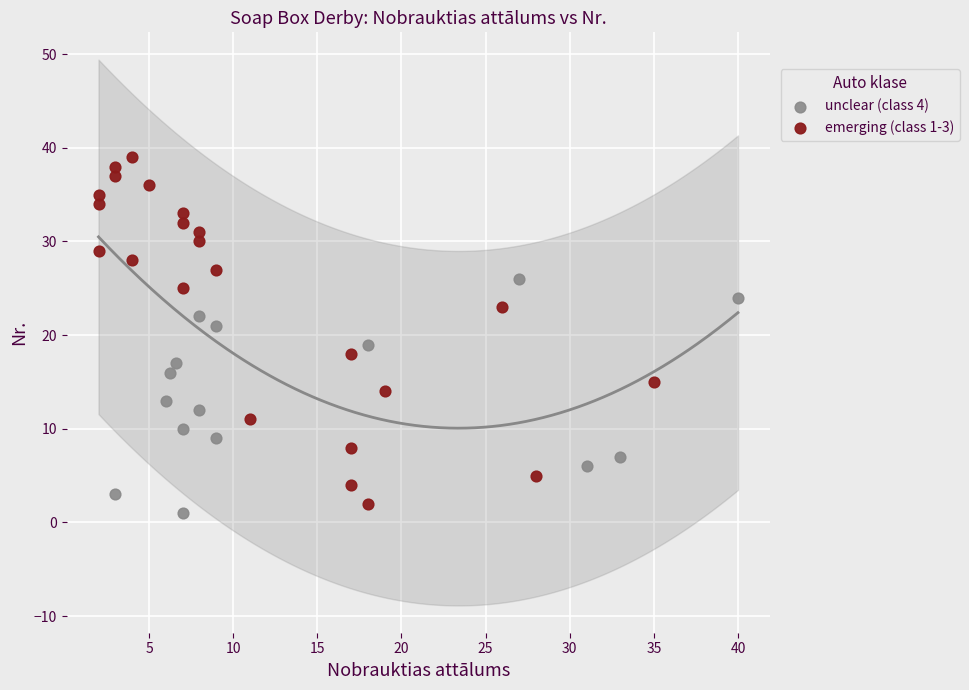

Which series reaches the maximum Y coordinate?

emerging (class 1-3)